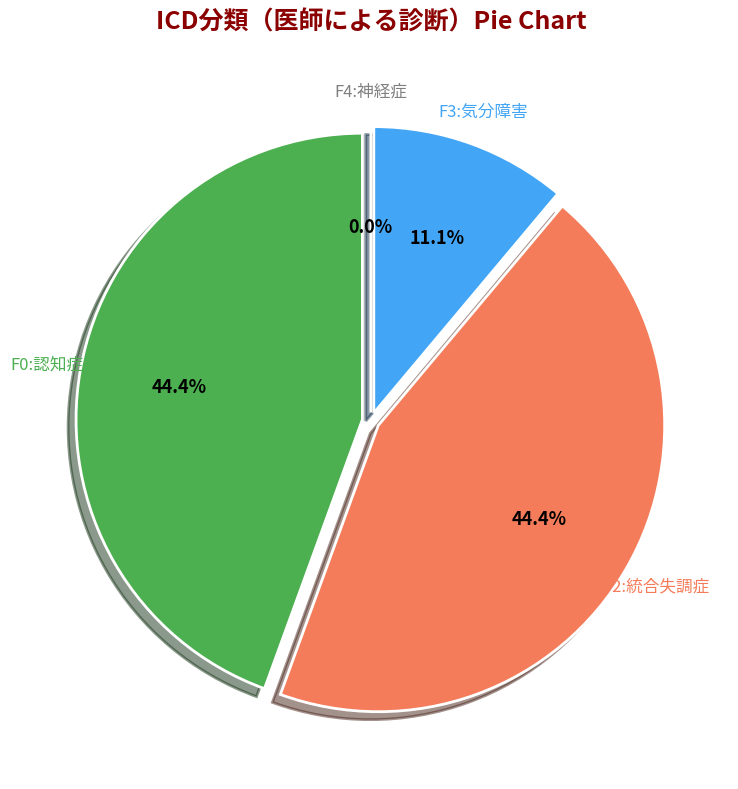

To the nearest percent, what is the difference between the largest and smallest slice percentages?

44%